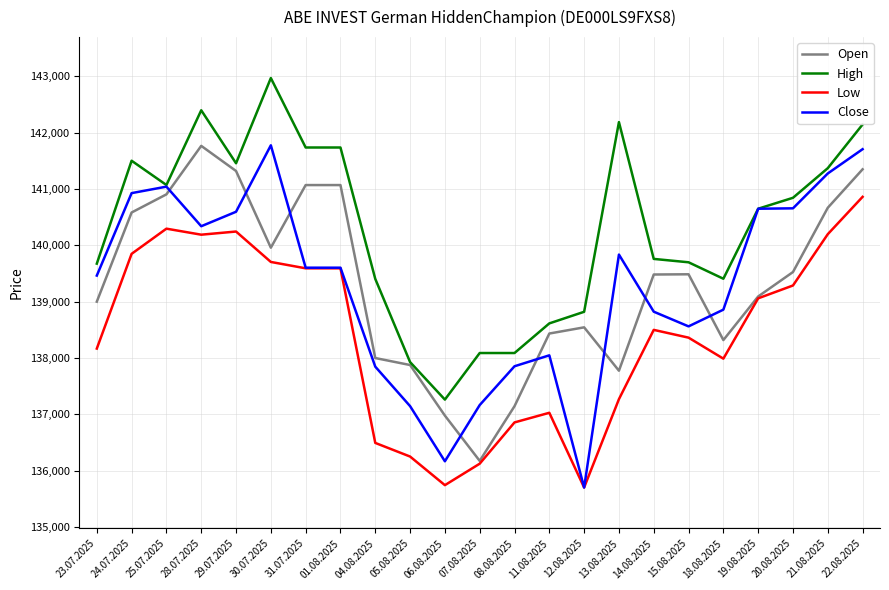

What are all the series names shown in the legend?

Open, High, Low, Close